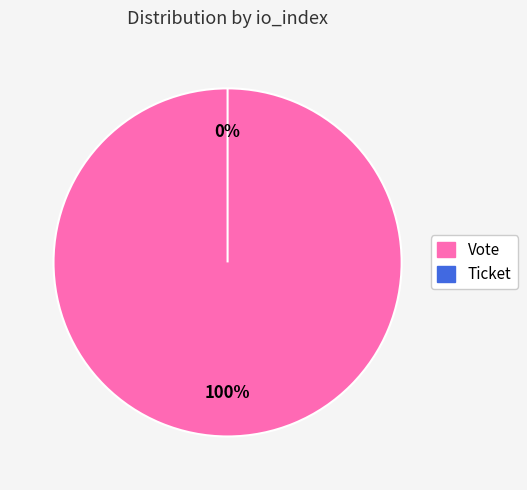

What percentage do Vote and Ticket together represent?

100.0%